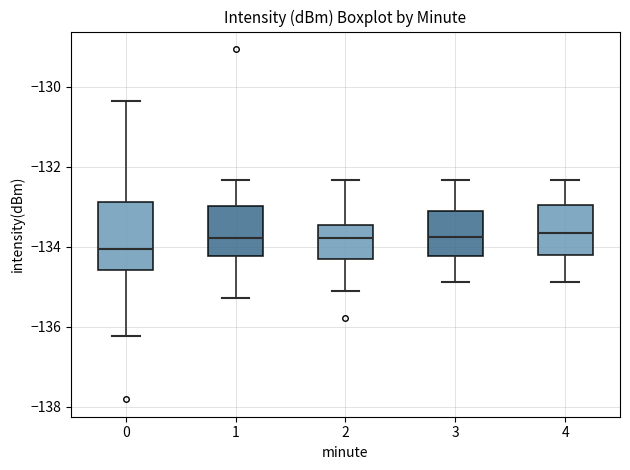

Which box is the tallest, from its lower edge to its upper edge?

0